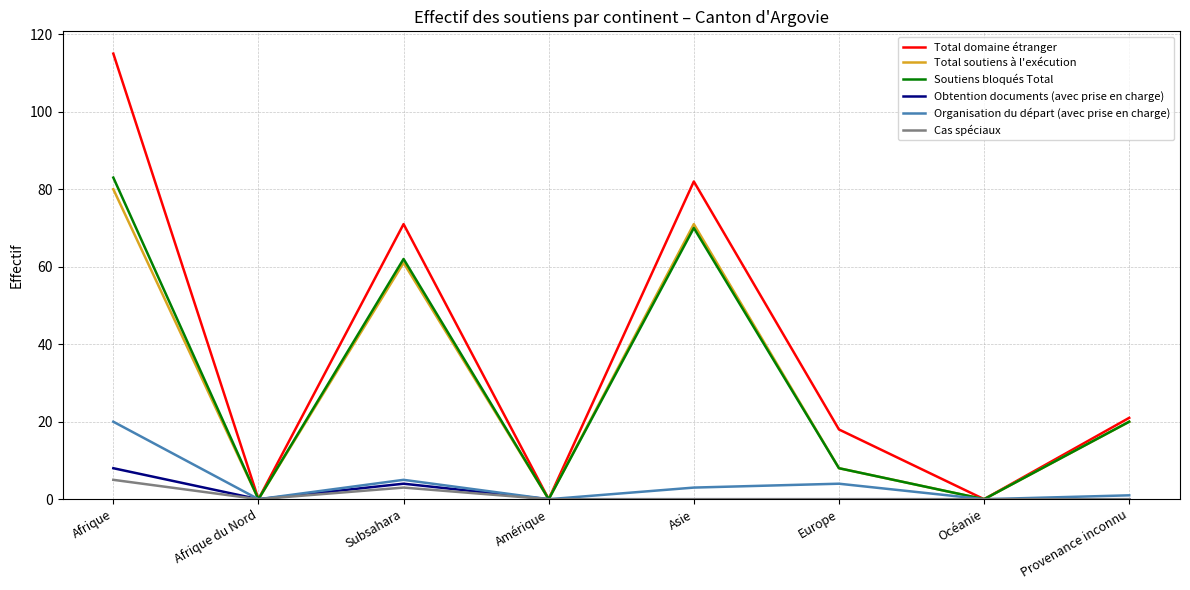

Reading left to right, what are all the values shown in this chart?

Total domaine étranger: Afrique=115	Afrique du Nord=0	Subsahara=71	Amérique=0	Asie=82	Europe=18	Océanie=0	Provenance inconnu=21
Total soutiens à l'exécution: Afrique=80	Afrique du Nord=0	Subsahara=61	Amérique=0	Asie=71	Europe=8	Océanie=0	Provenance inconnu=20
Soutiens bloqués Total: Afrique=83	Afrique du Nord=0	Subsahara=62	Amérique=0	Asie=70	Europe=8	Océanie=0	Provenance inconnu=20
Obtention documents (avec prise en charge): Afrique=8	Afrique du Nord=0	Subsahara=4	Amérique=0	Asie=0	Europe=0	Océanie=0	Provenance inconnu=0
Organisation du départ (avec prise en charge): Afrique=20	Afrique du Nord=0	Subsahara=5	Amérique=0	Asie=3	Europe=4	Océanie=0	Provenance inconnu=1
Cas spéciaux: Afrique=5	Afrique du Nord=0	Subsahara=3	Amérique=0	Asie=0	Europe=0	Océanie=0	Provenance inconnu=0